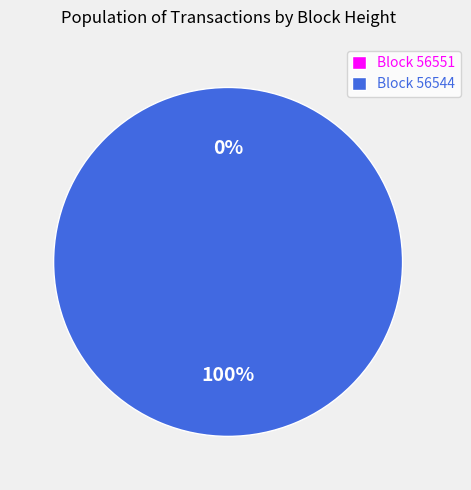

Is 56544 the majority of the pie?

Yes